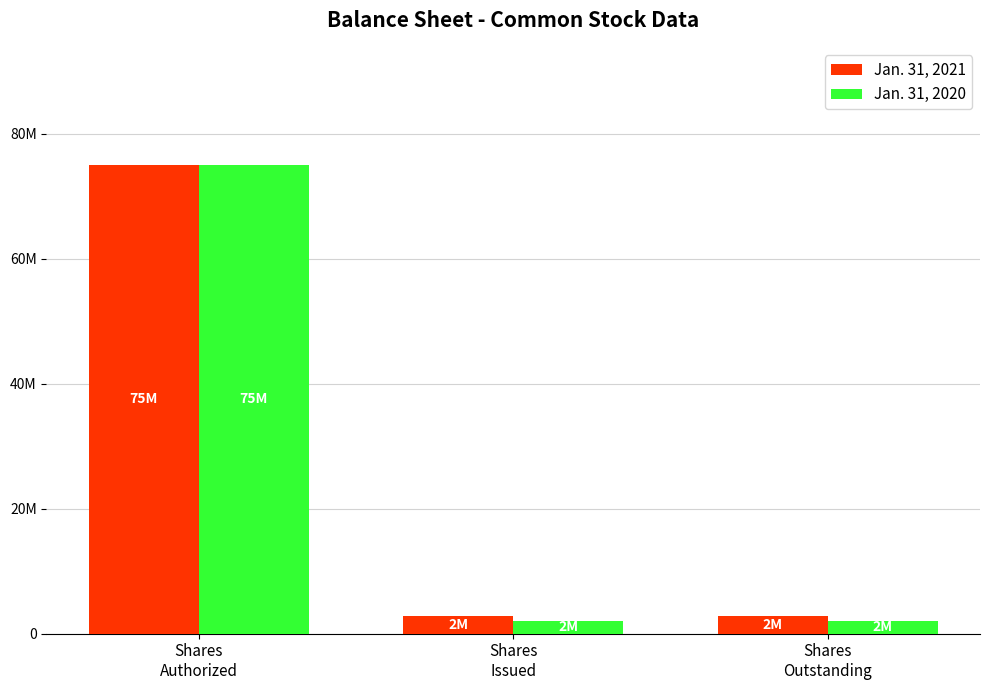

How many Jan. 31, 2021 values are between 2750000 and 75000000?

3